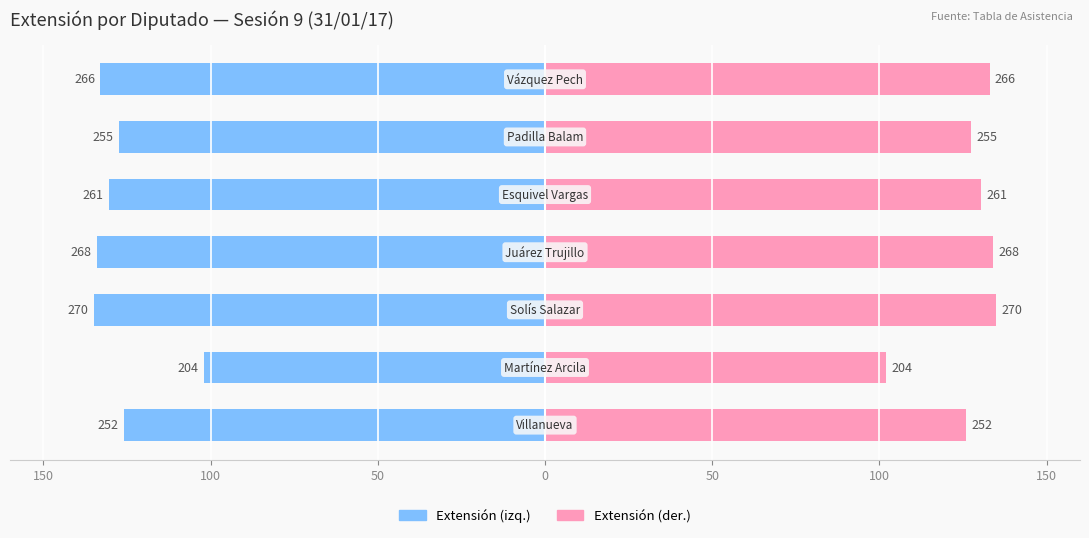

What value does the Extensión (izq.) series have at 100?

-102.0